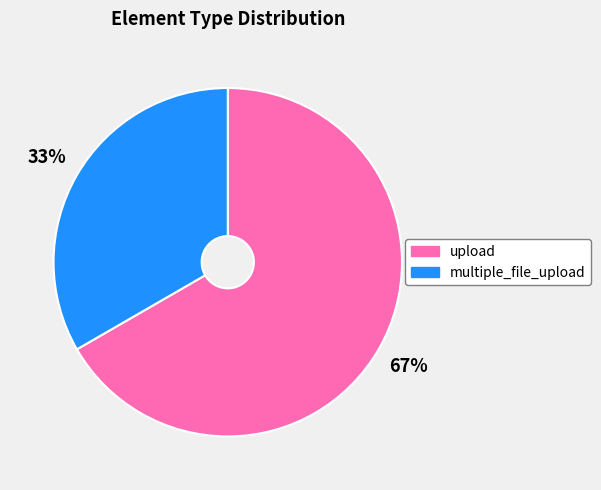

Which category has the smallest portion of the pie?

multiple_file_upload